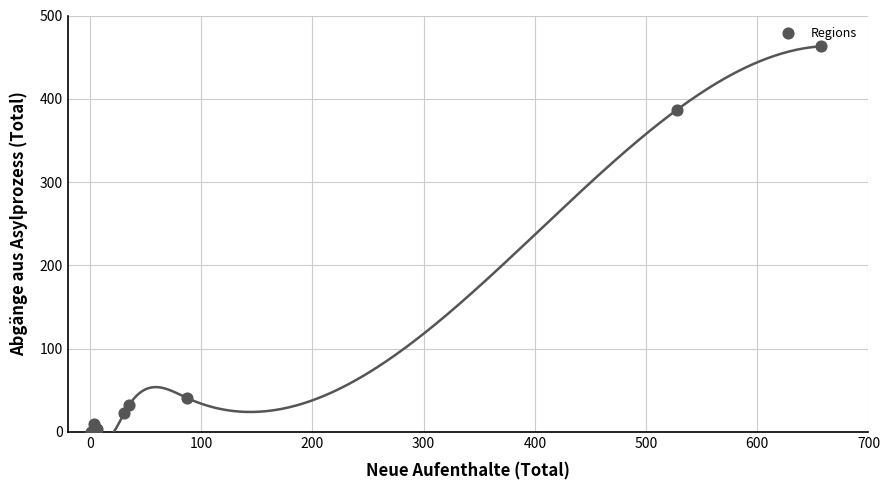

What Y value in the scatter plot is closest to 231?

387